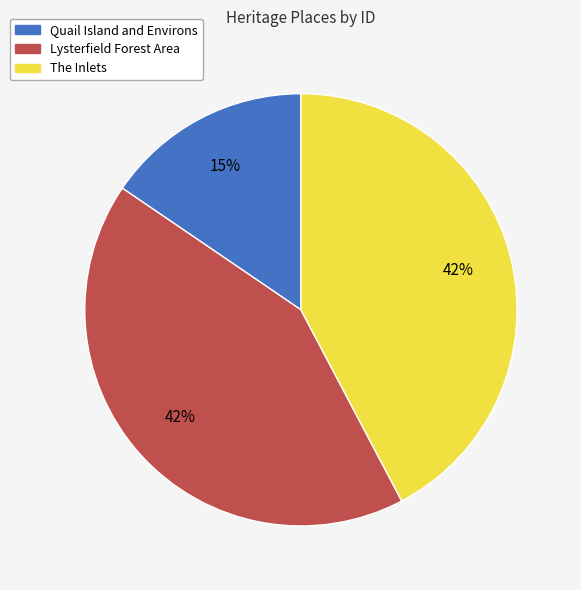

Which has a higher value, Quail Island and Environs or The Inlets?

The Inlets